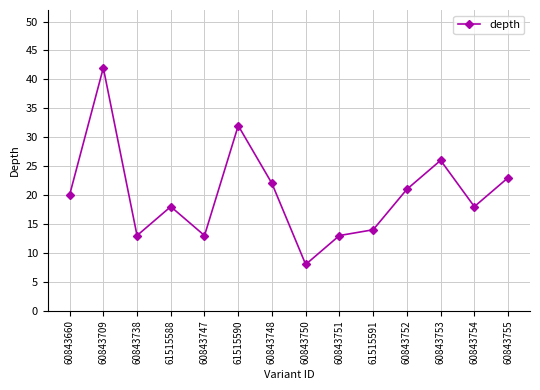

What is the sum of the values at 60843709 and 60843747?

55